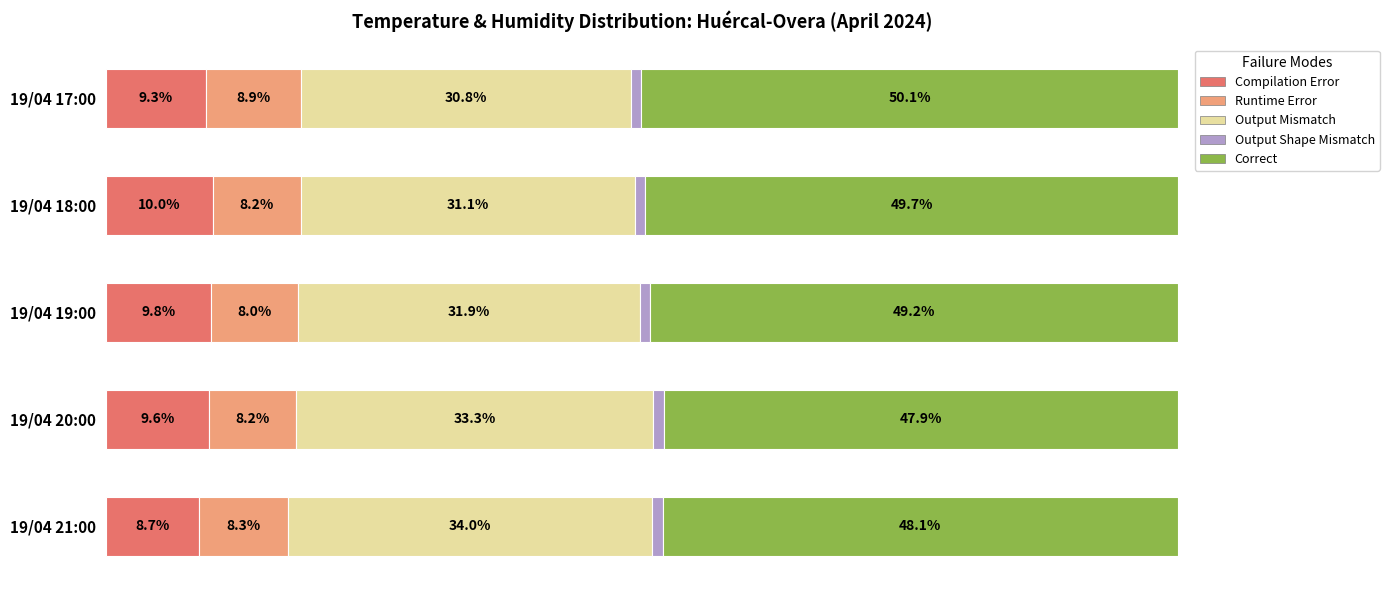

Which category has the lowest value in the Compilation Error series?

19/04 21:00